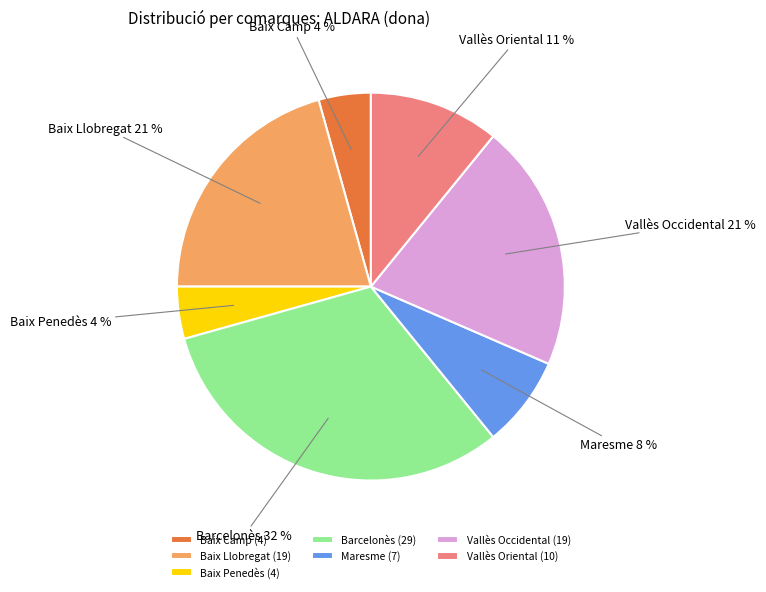

Does any single category account for the majority?

No